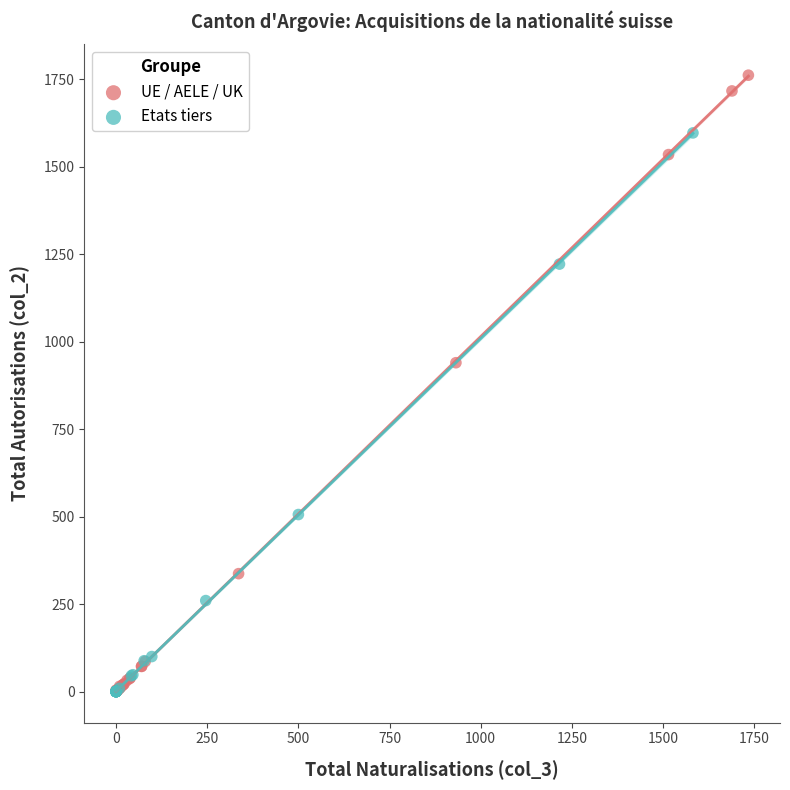

Which series has the largest Y range (max minus min)?

UE / AELE / UK